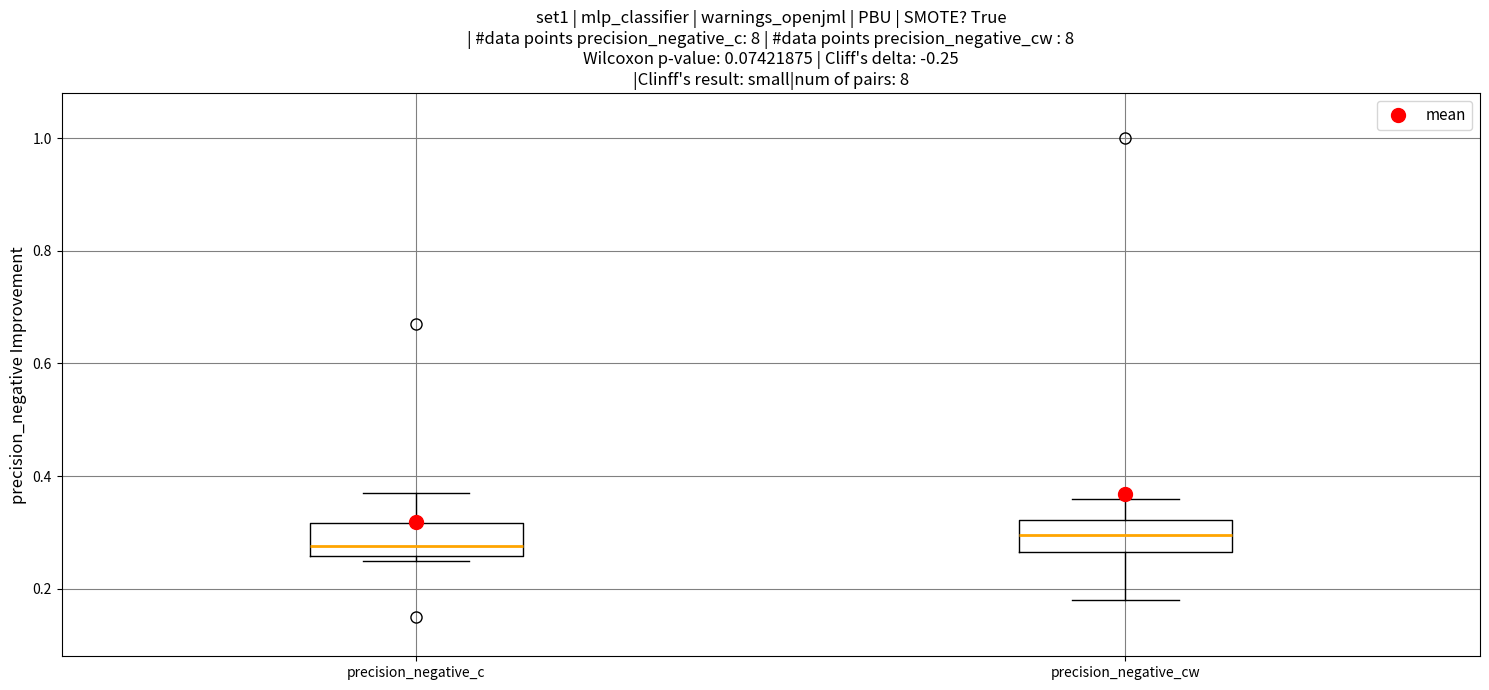

Reading left to right, read every box against the y-axis: the position of its median line, the range the box covers, and the ends of its whiskers. The values are not printed on the chart, so give them approximately, as read against the axis.

precision_negative_c: median 0.28, box 0.26 to 0.32, whiskers 0.26 (just below the box's lower edge) to 0.38
precision_negative_cw: median 0.30, box 0.26 to 0.32, whiskers 0.18 to 0.36